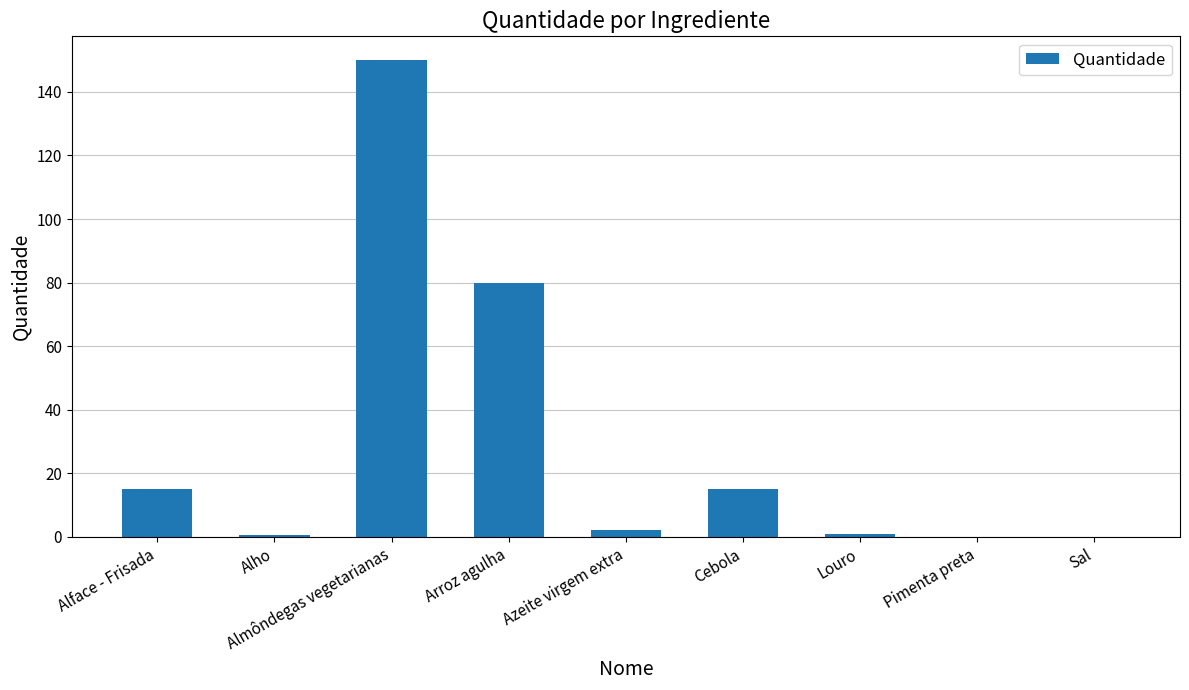

The value at Almôndegas vegetarianas is 150.0. True or false?

True